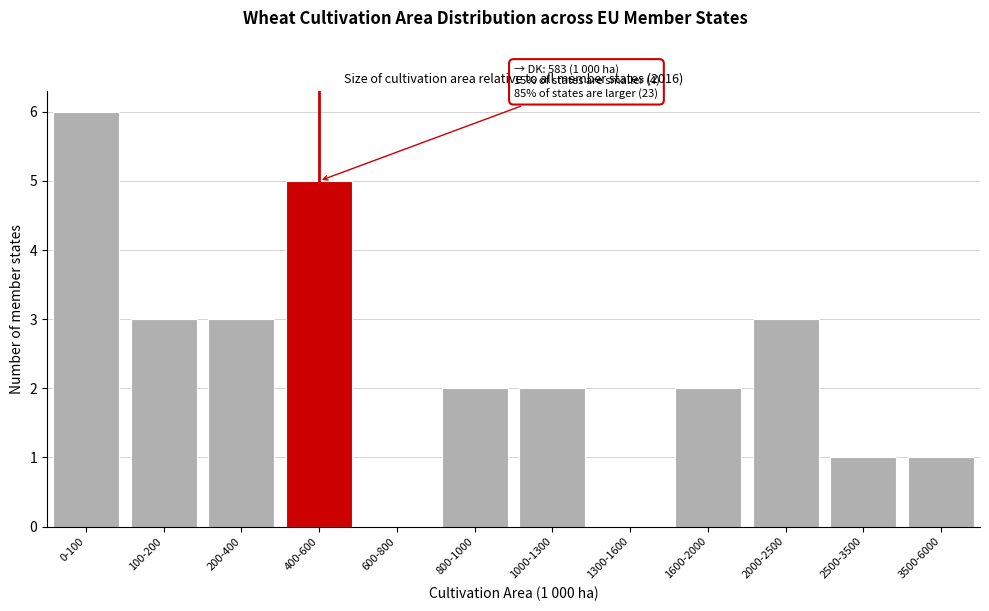

Reading right to left, transcribe all the data shown in this chart.

3500-6000=1	2500-3500=1	2000-2500=3	1600-2000=2	1300-1600=0	1000-1300=2	800-1000=2	600-800=0	400-600=5	200-400=3	100-200=3	0-100=6